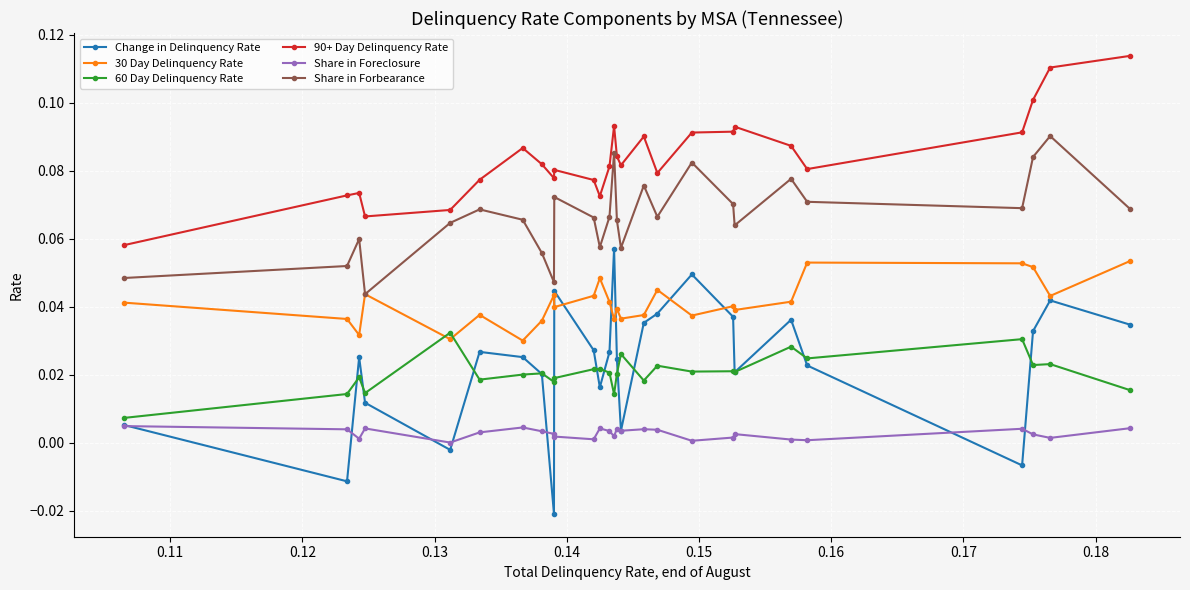

Which series has the largest total across all categories?

90+ Day Delinquency Rate